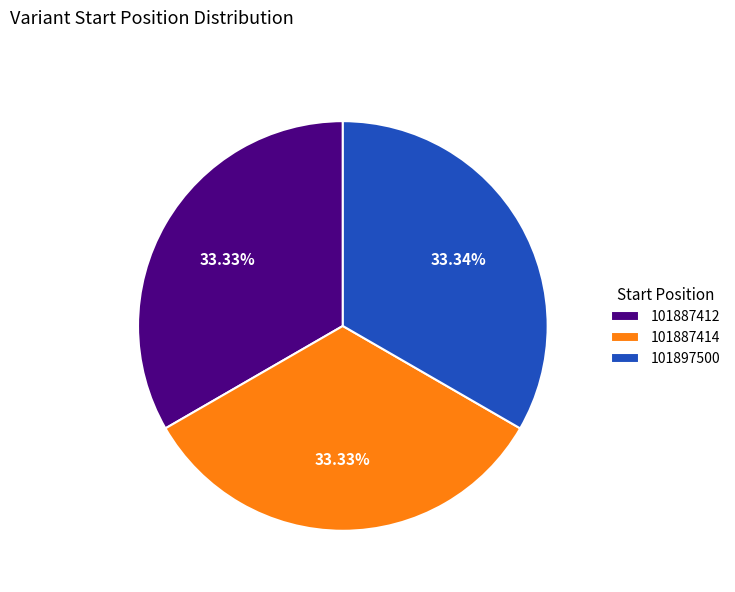

Approximately how many times larger is the value at 101897500 compared to 101887412?

1.0